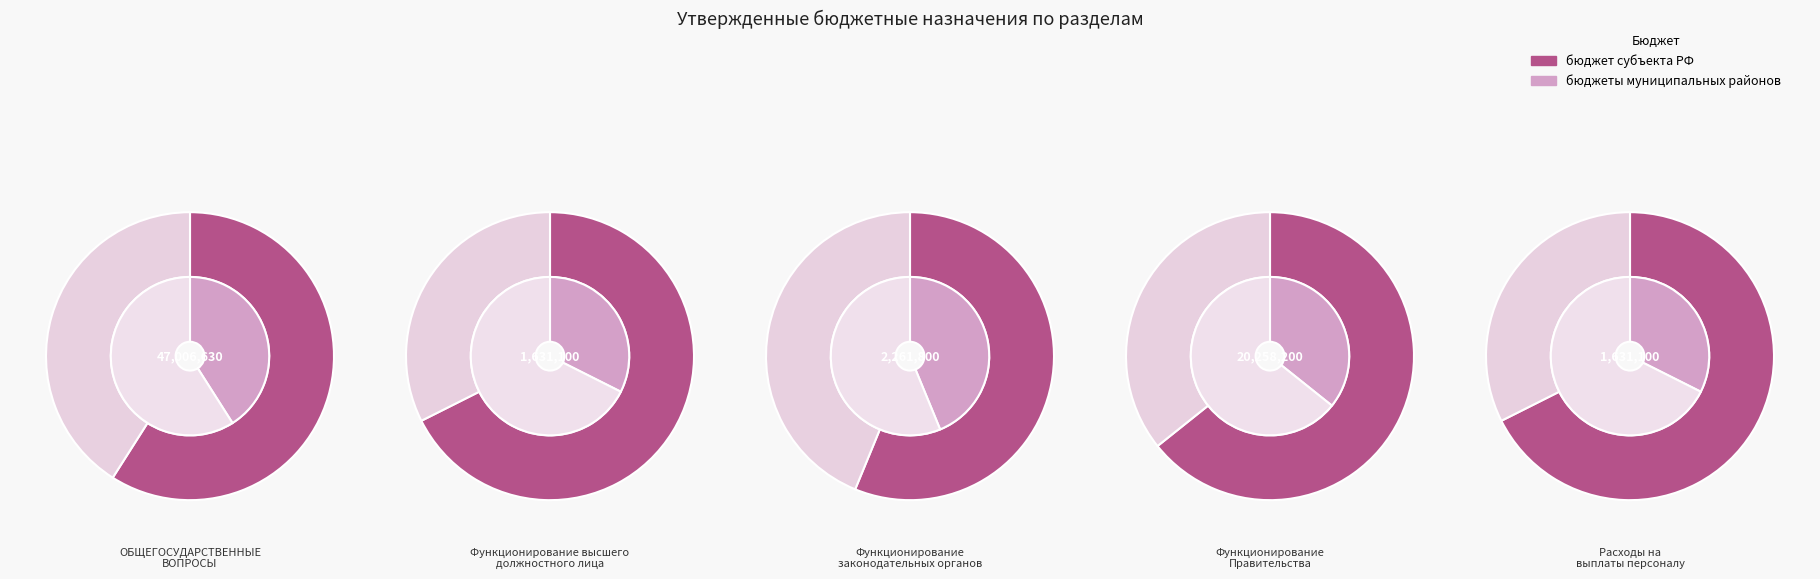

Does Функционирование Правительства account for over 50% of the chart?

No